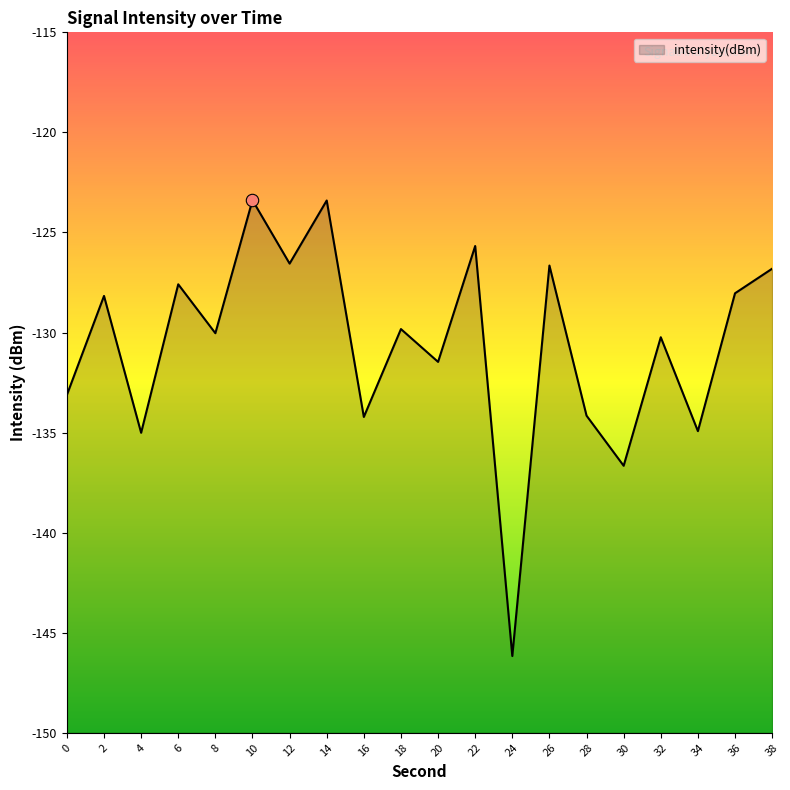

Which has a higher value, 14 or 18?

14